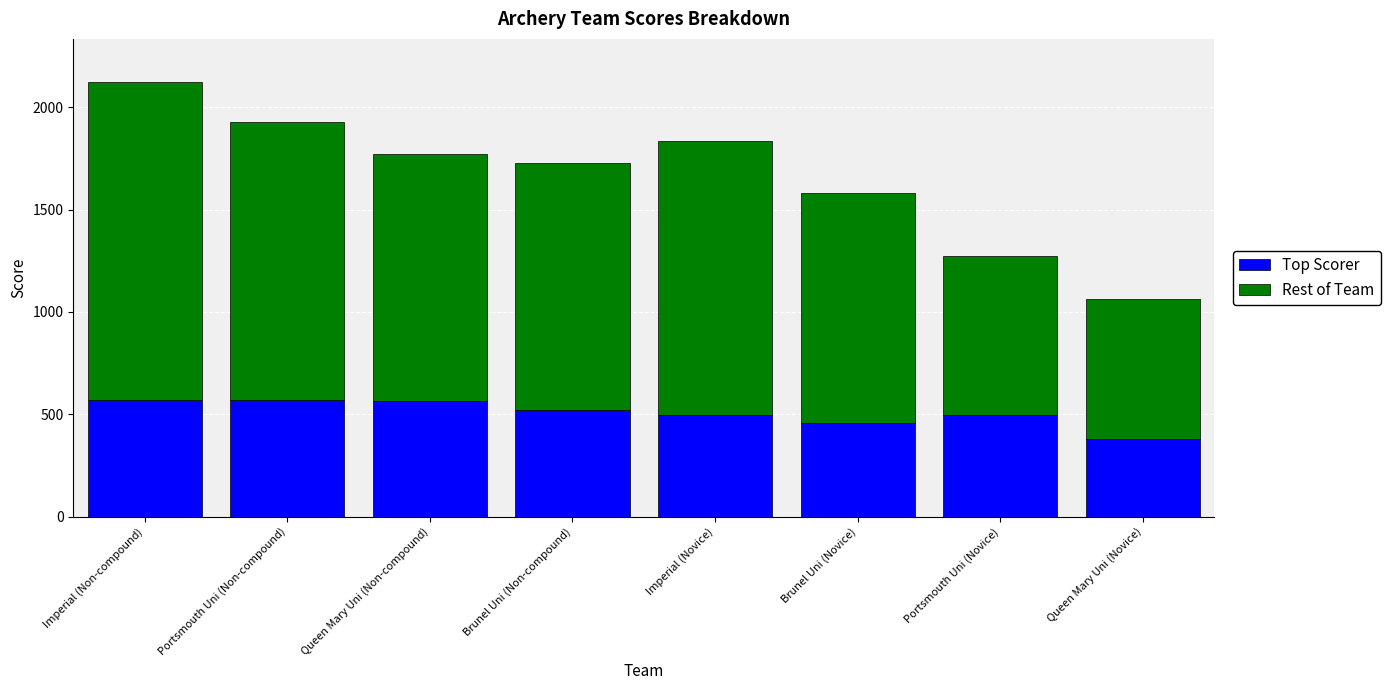

Are the bars grouped side by side (vs. stacked)?

No